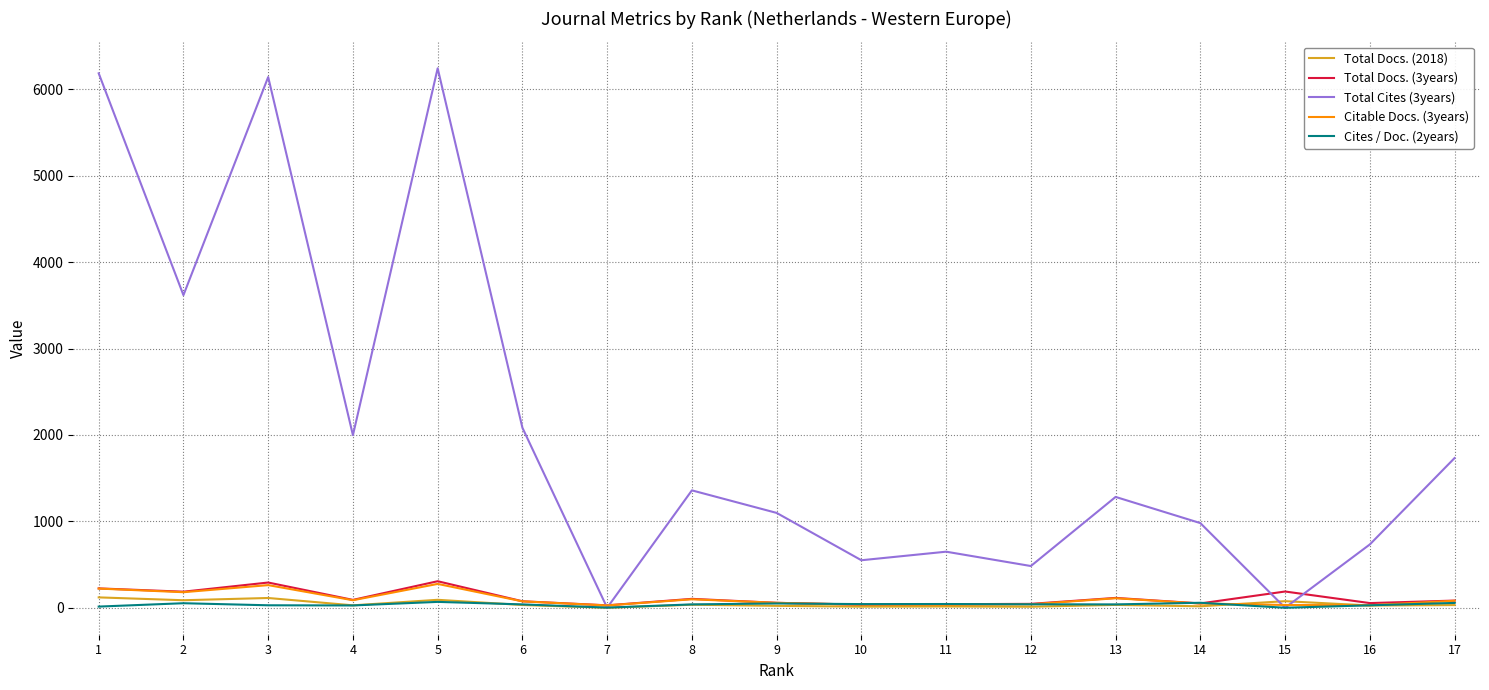

Which series has the largest total across all categories?

Total Cites (3years)